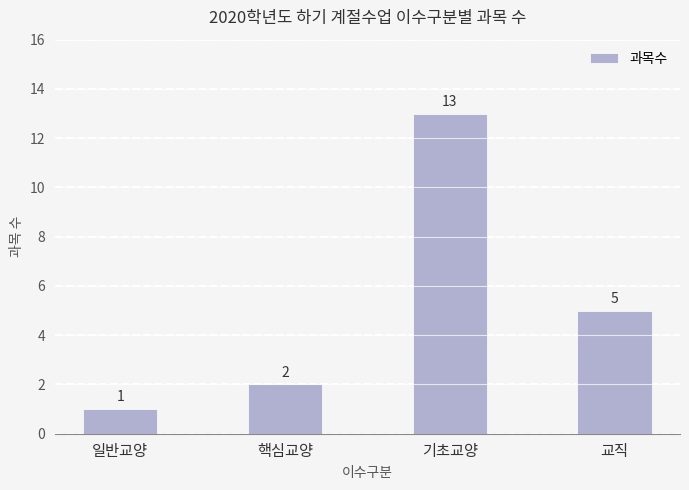

Reading left to right, extract all data points from this chart.

1	2	13	5